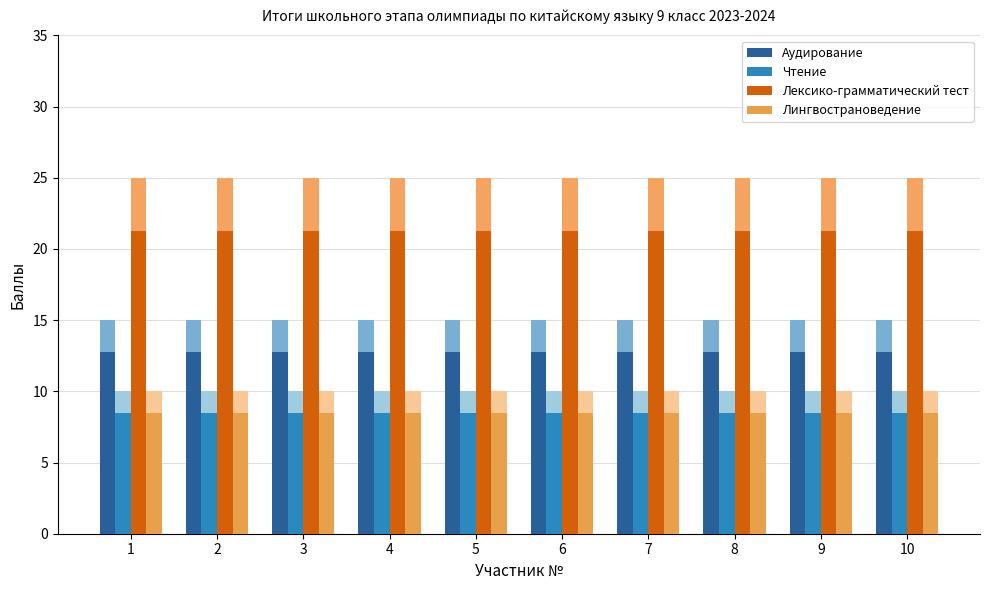

What is the highest value of the Чтение series?

8.5